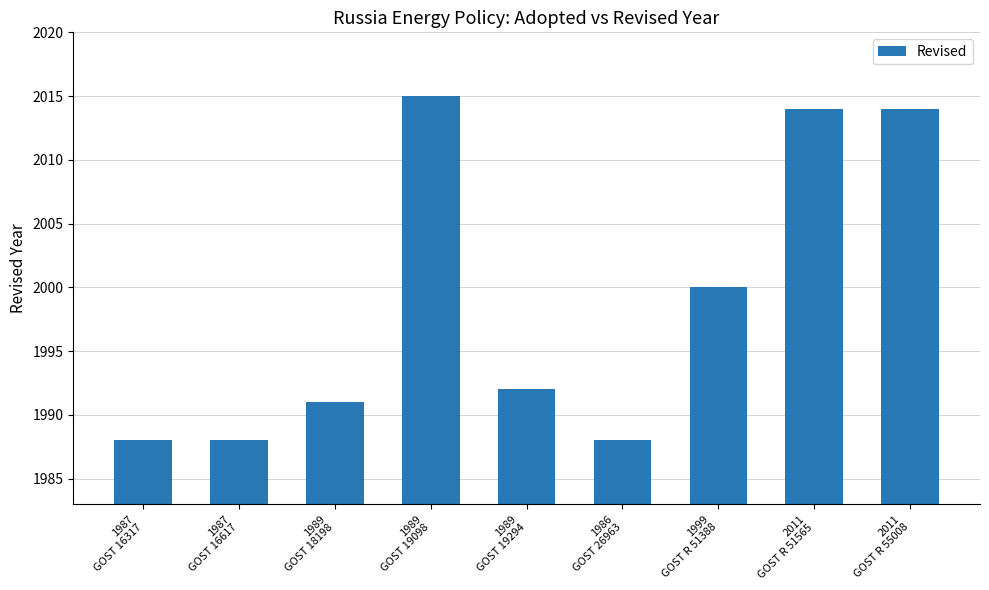

What is the label of the 8th bar from the right?

1987
GOST 16617